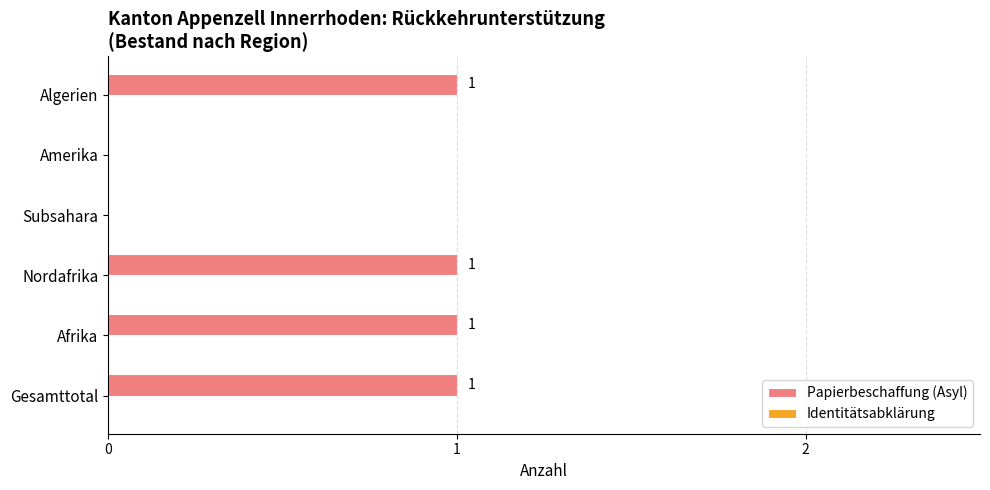

Which has a higher value, Gesamttotal or Amerika?

Gesamttotal